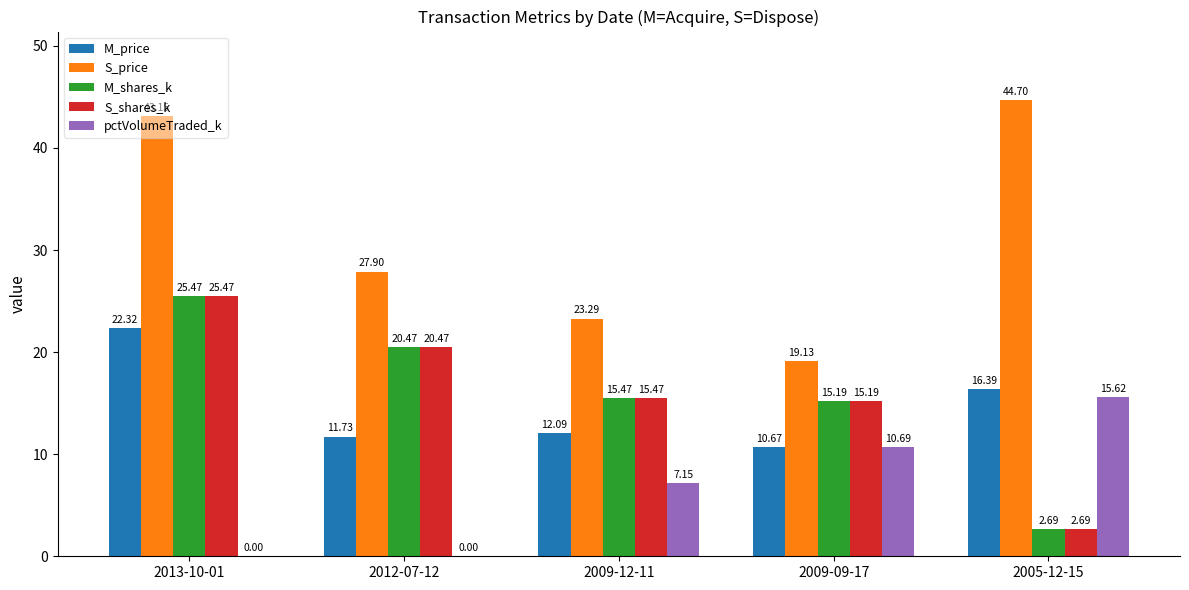

What are all the series names shown in the legend?

M_price, S_price, M_shares_k, S_shares_k, pctVolumeTraded_k